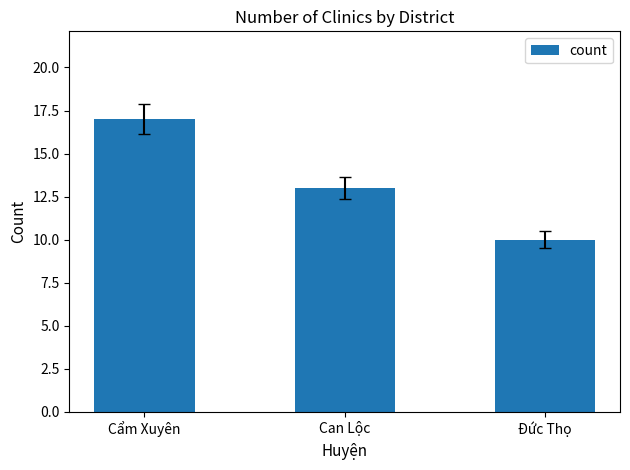

List the labels in order of value, smallest first.

Đức Thọ, Can Lộc, Cẩm Xuyên